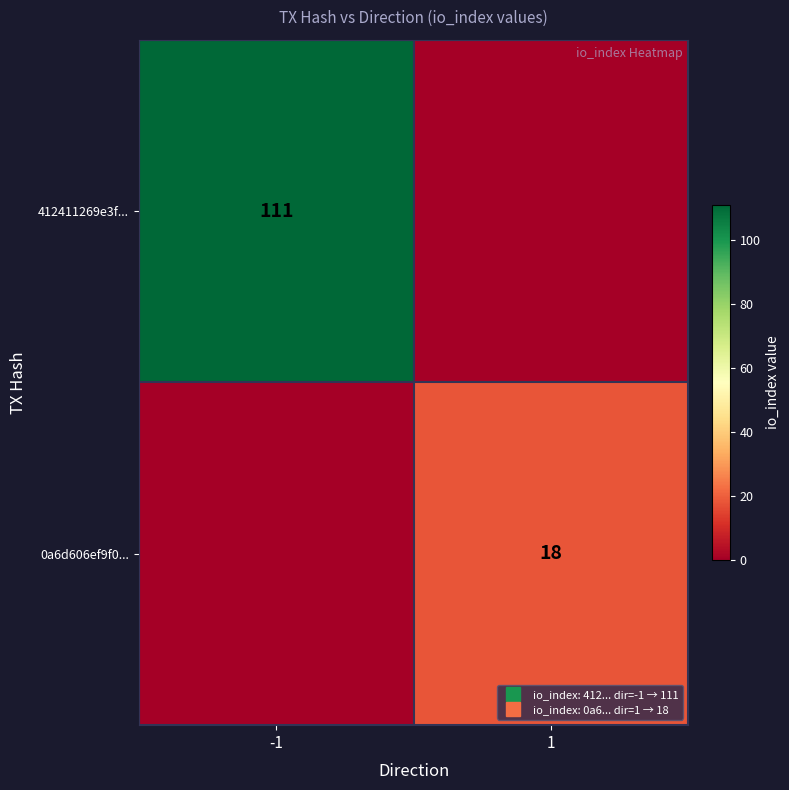

What is the difference between the maximum and minimum values in the 412411269e3f... series?

111